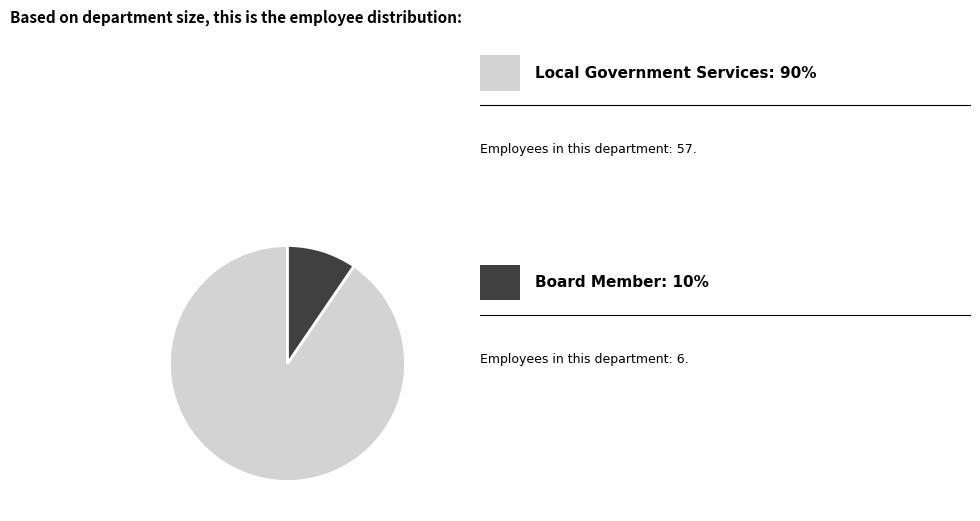

Is there any slice that represents more than half of the pie?

Yes